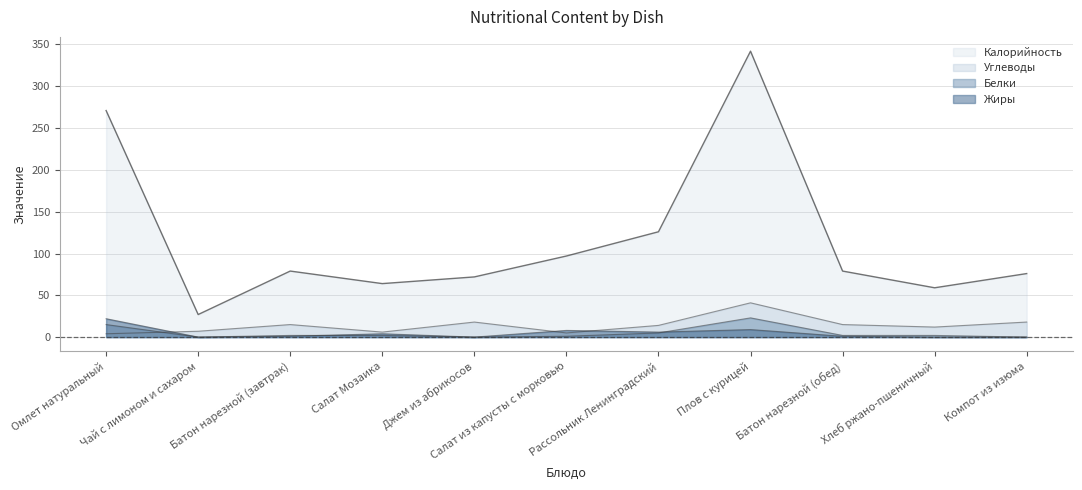

True or false: Белки has a value of 1 at Батон нарезной (обед).

False